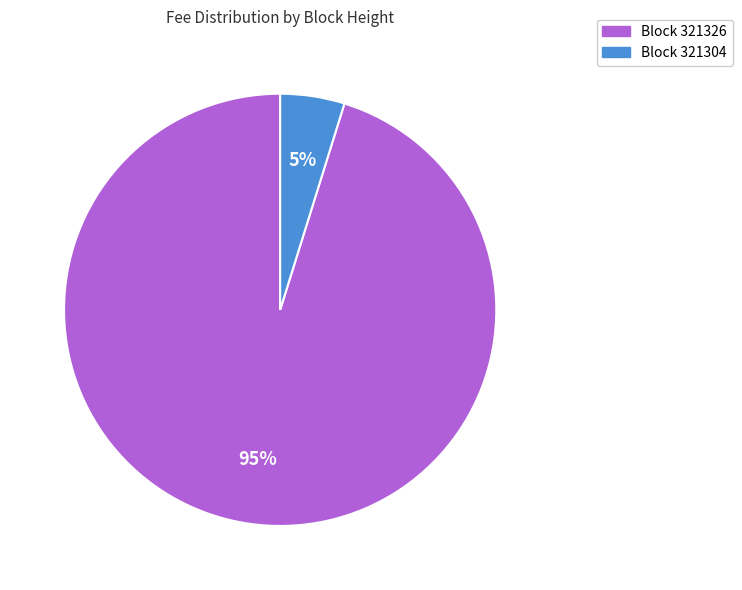

Is there a majority slice in this chart?

Yes